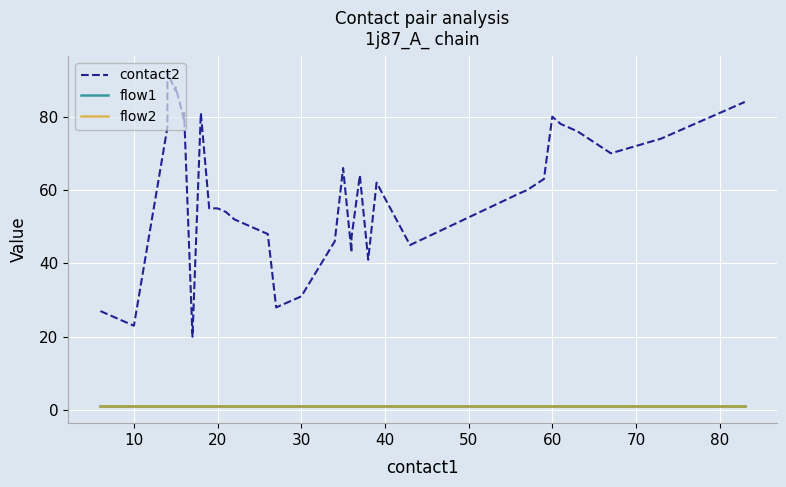

True or false: flow2 and contact2 intersect in this chart.

False